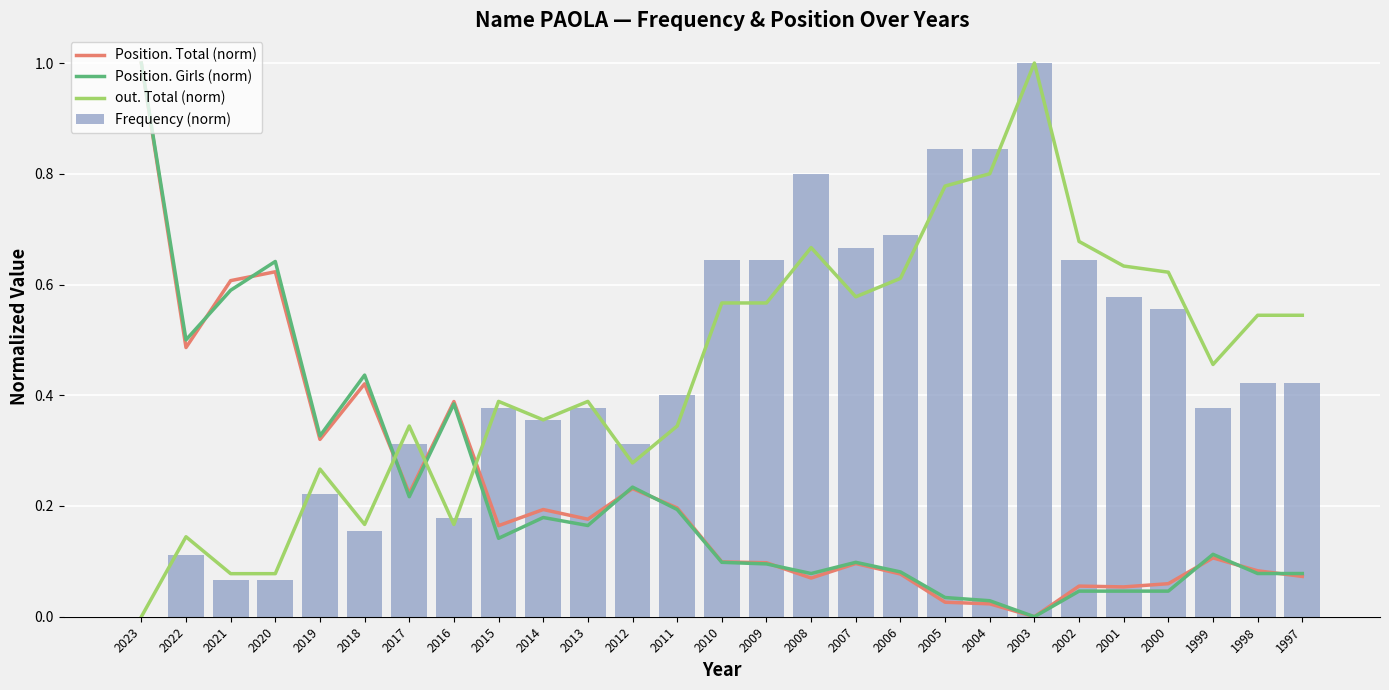

What is the total value across all series at 2004?

1.7